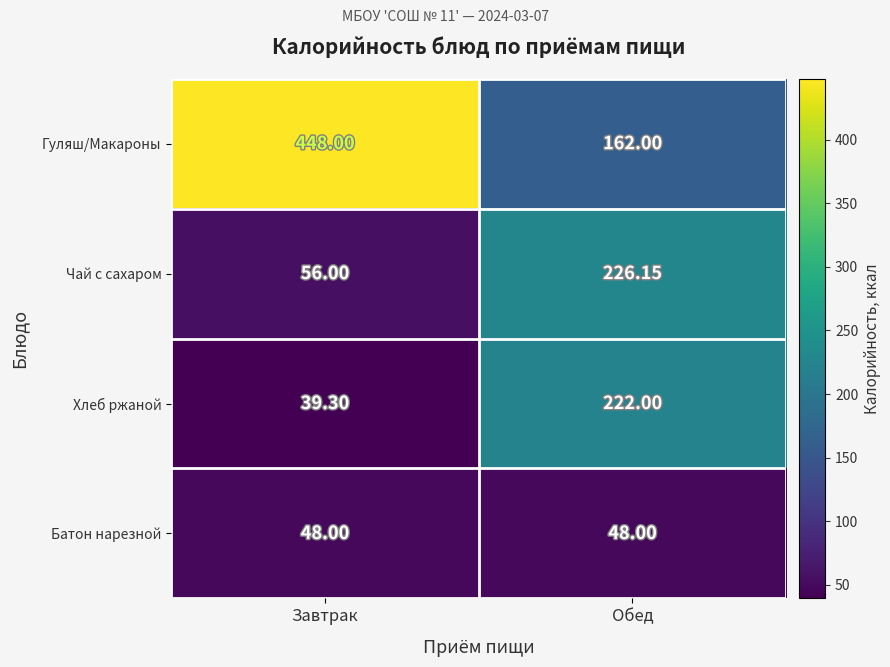

Which label corresponds to the smallest value in the chart?

Завтрак